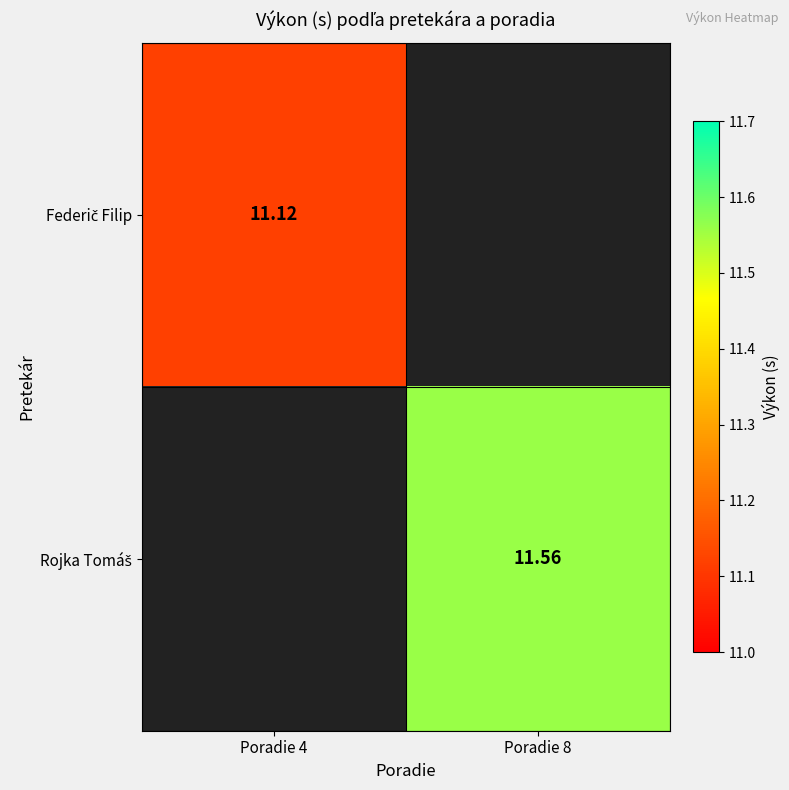

At how many categories does at least one series exceed 11?

2